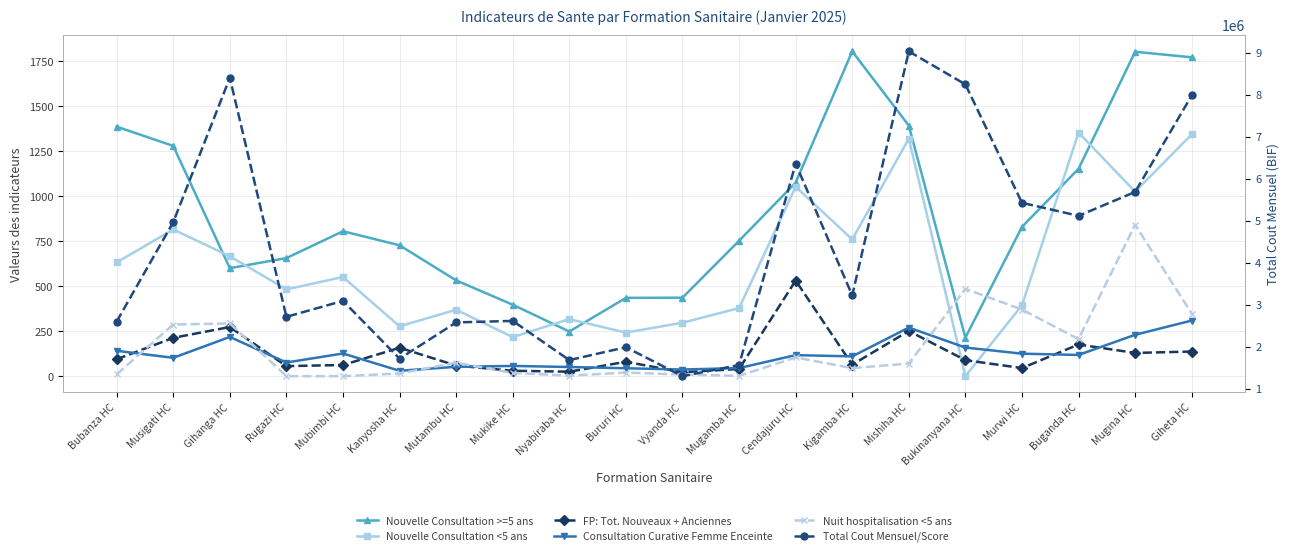

Is it true that Nouvelle Consultation >=5 ans equals 695 at Mutambu HC?

False